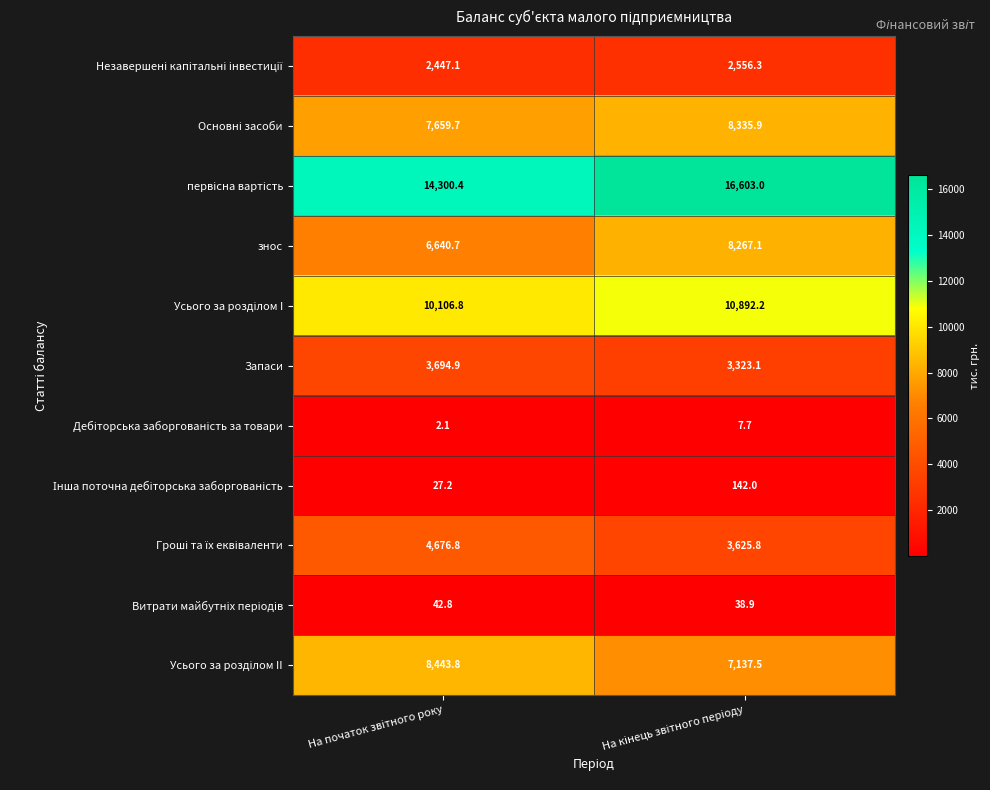

What is the minimum value shown in the chart?

2.1